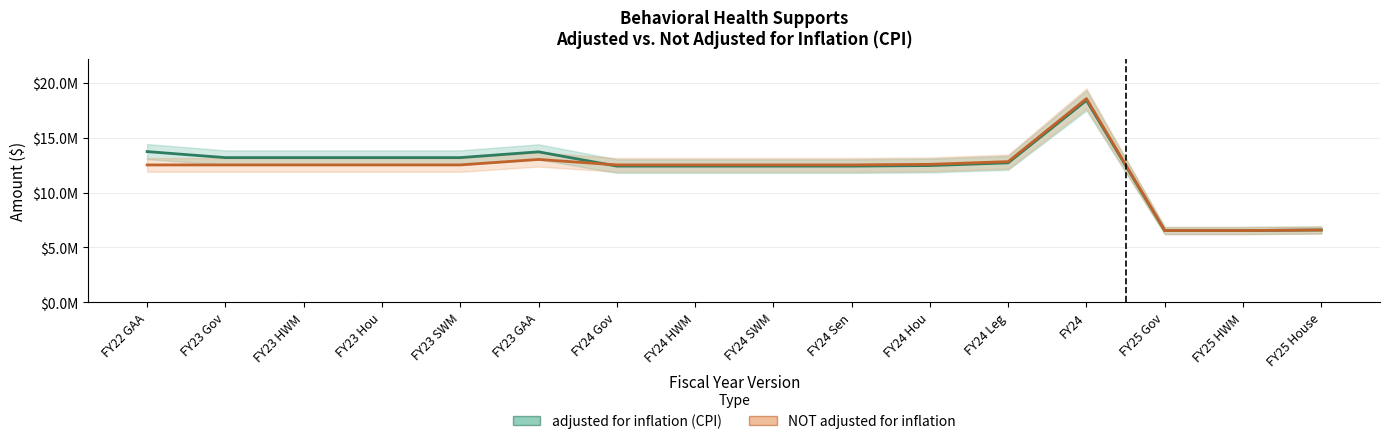

Which series has the largest total across all categories?

adjusted for inflation (CPI)